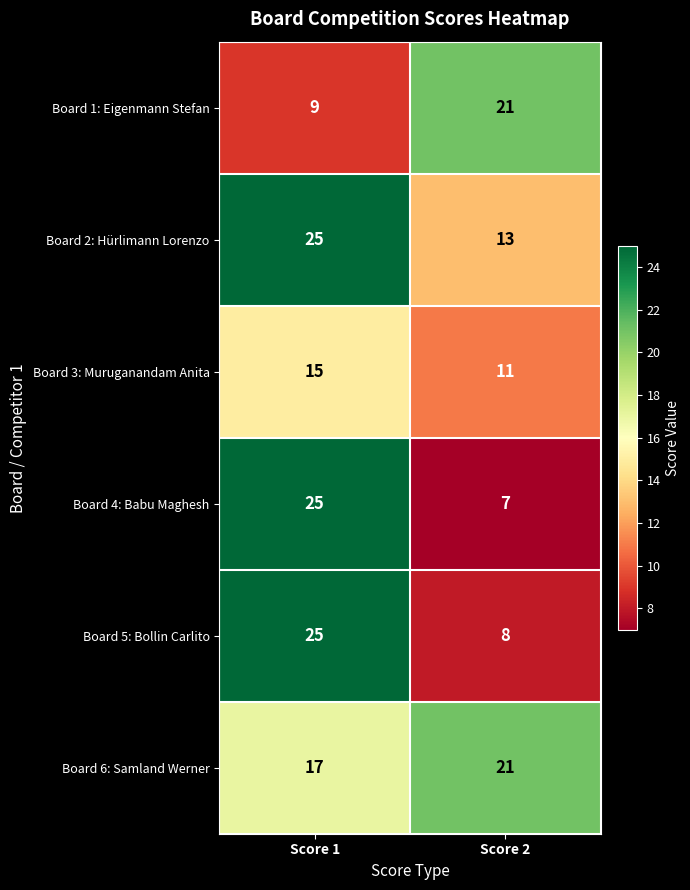

True or false: Board 2: Hürlimann Lorenzo has a value of 25 at Score 1.

True